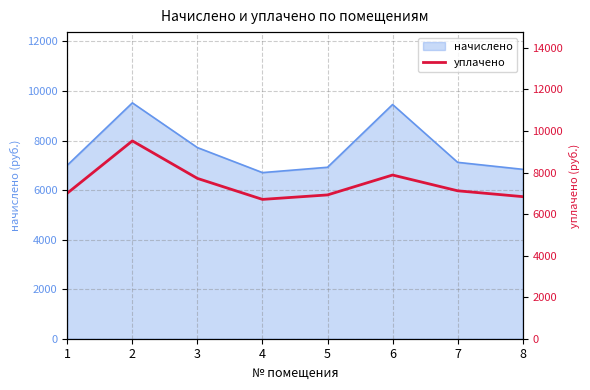

List the labels in order of value, smallest first.

4, 8, 5, 1, 7, 3, 6, 2